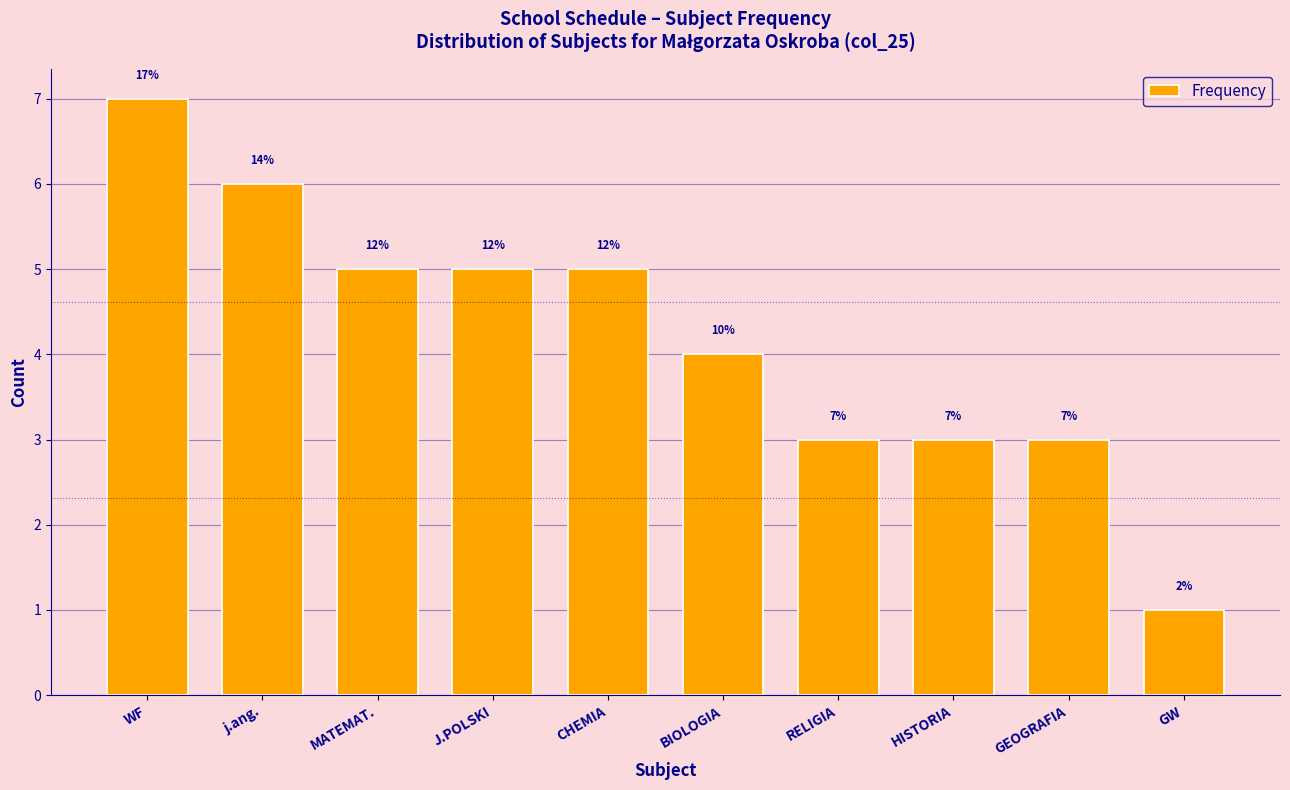

How many bars are there in total?

10